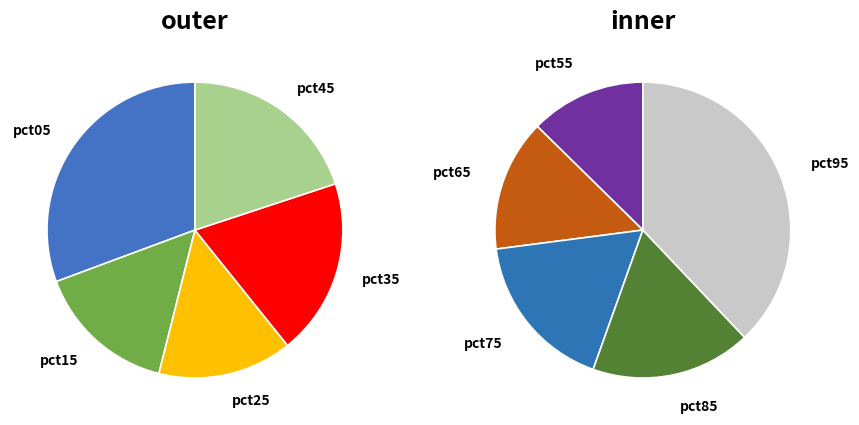

What is the change in value from pct25 to pct95?

+0.7